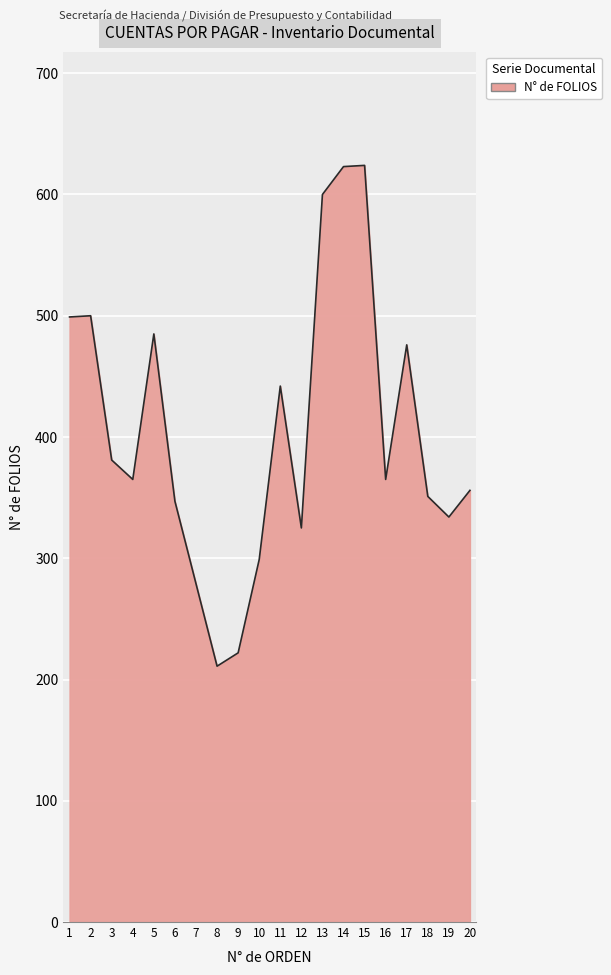

What is the change in value from 4 to 14?

+258